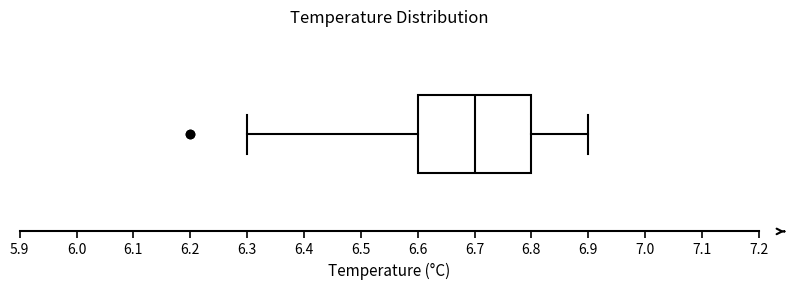

Where does the median line of the box sit on the x-axis? The values are not printed on the chart, so give them approximately, as read against the axis.

6.7